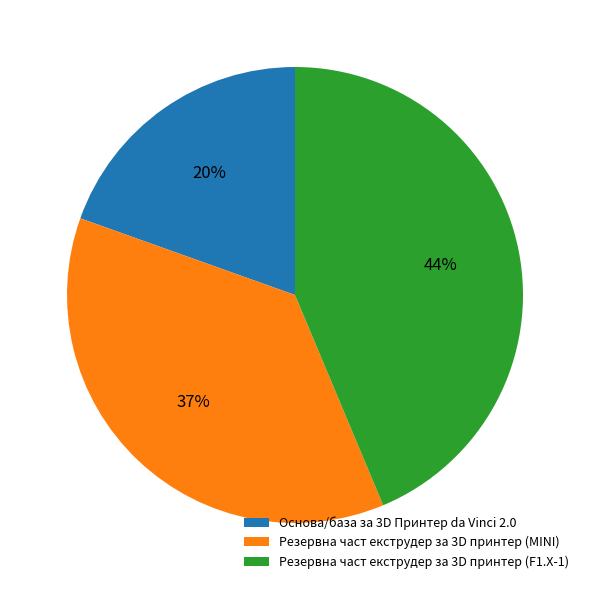

Which has a higher value, Основа/база за 3D Принтер da Vinci 2.0 or Резервна част екструдер за 3D принтер (MINI)?

Резервна част екструдер за 3D принтер (MINI)